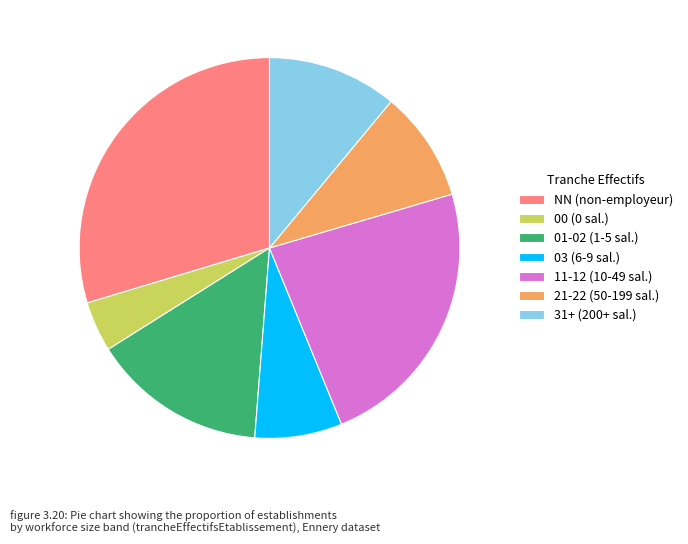

Combined, do 00 (0 sal.) and 11-12 (10-49 sal.) account for over 50%?

No